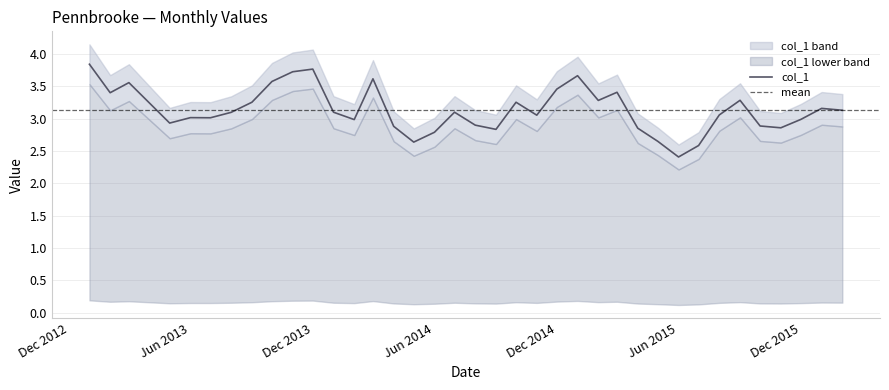

The value at 2013-01-01 is 6.7. True or false?

False